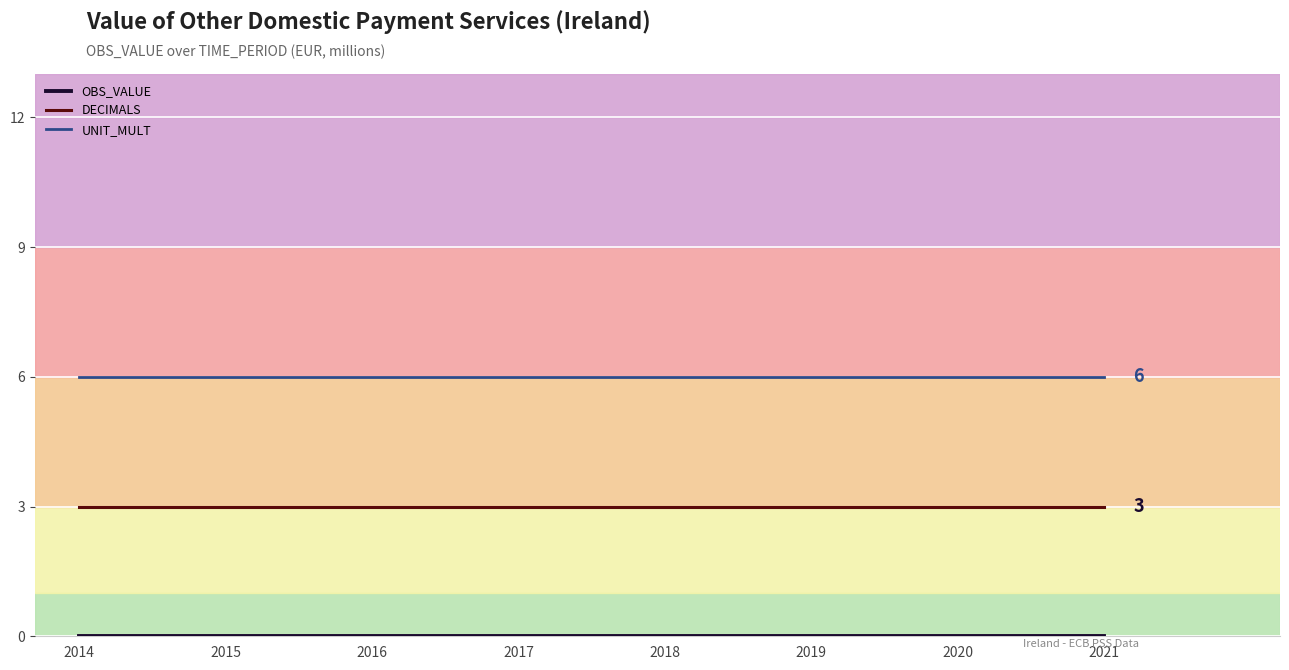

What is the spread (max minus min) of values at 2021?

6